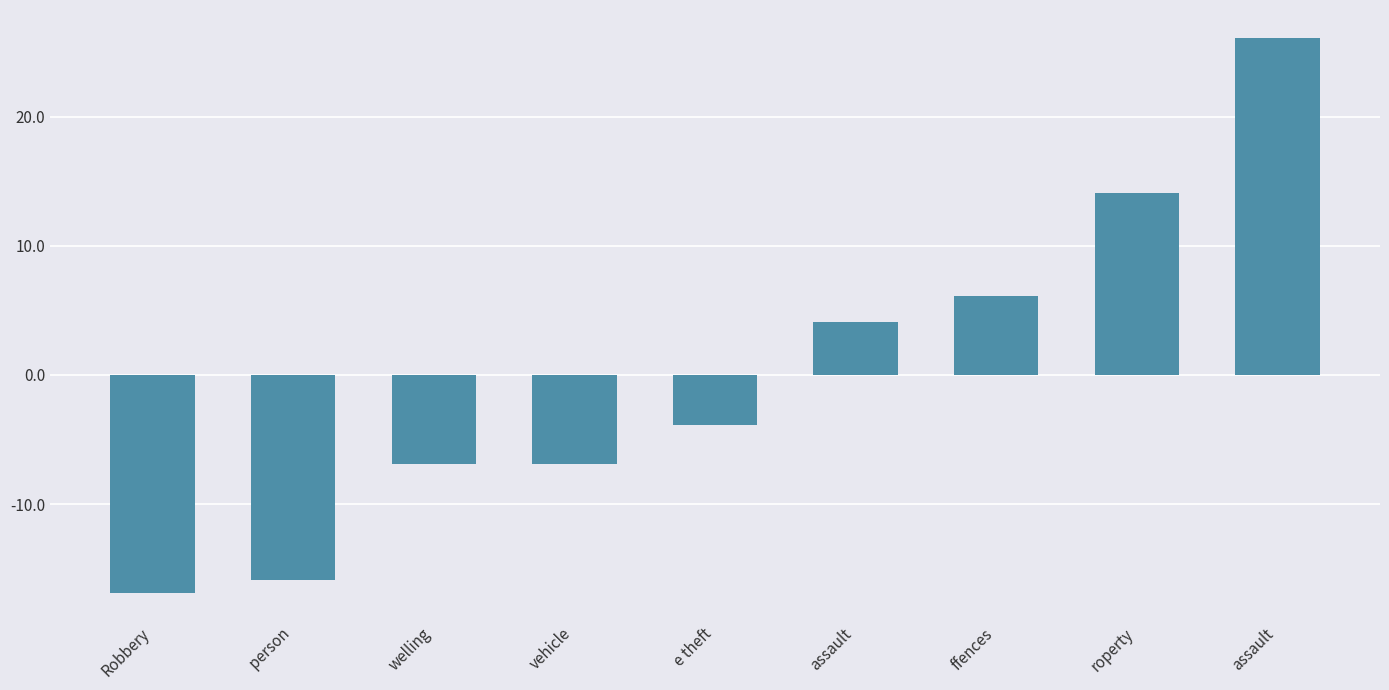

Reading left to right, list all the values displayed in this chart.

-16.9	-15.9	-6.9	-6.9	-3.9	4.1	6.1	14.1	26.1